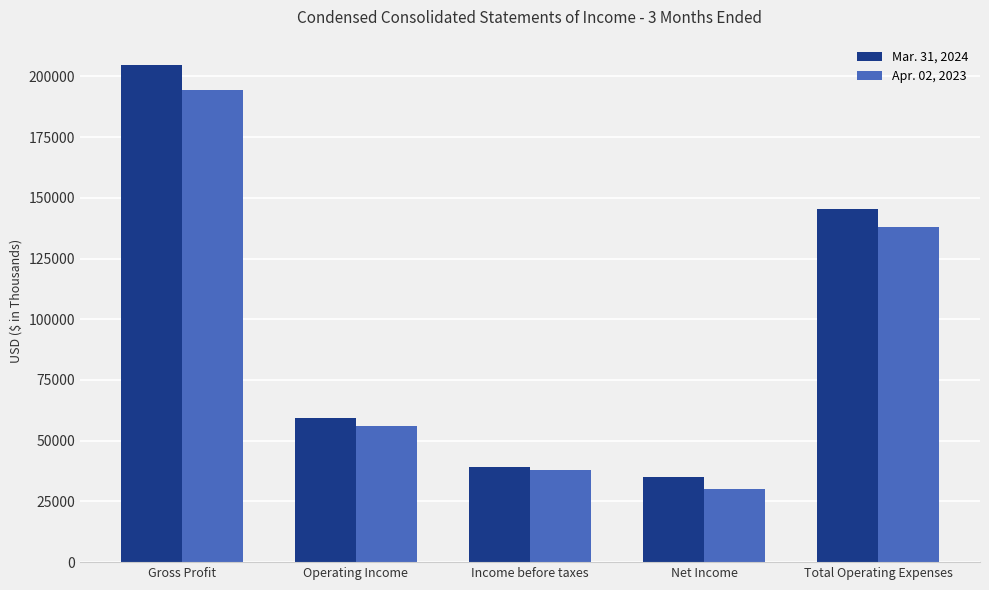

What is the difference between the highest and lowest values at Total Operating Expenses?

7503